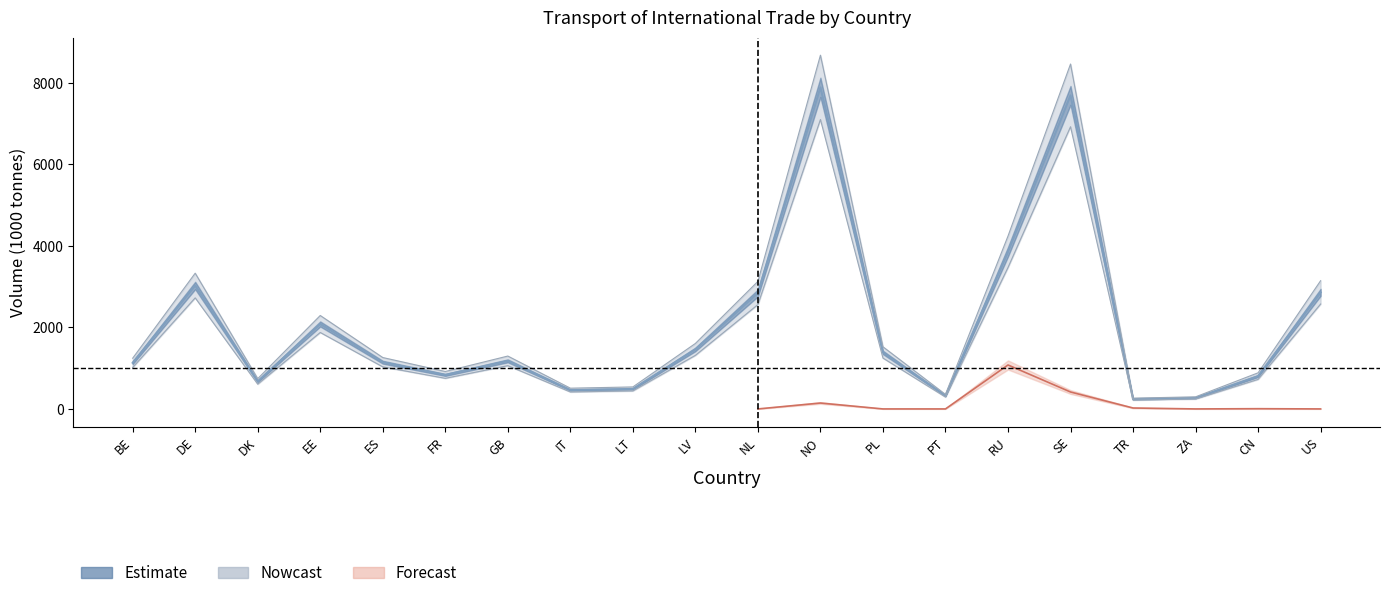

Where is the data nearest to the value 4067?

RU